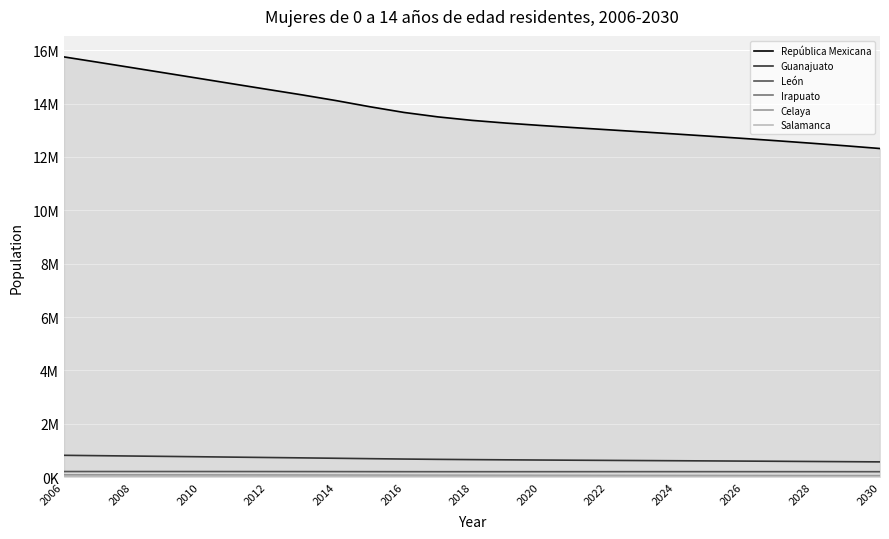

Rank the series by their maximum value, from highest to lowest.

República Mexicana, Guanajuato, León, Irapuato, Celaya, Salamanca